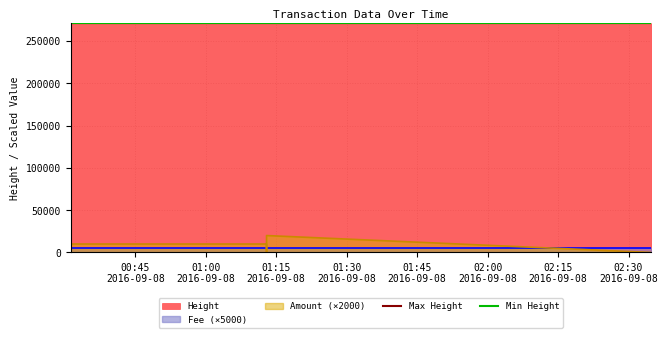

What is the average value of the Min Height series?

271070